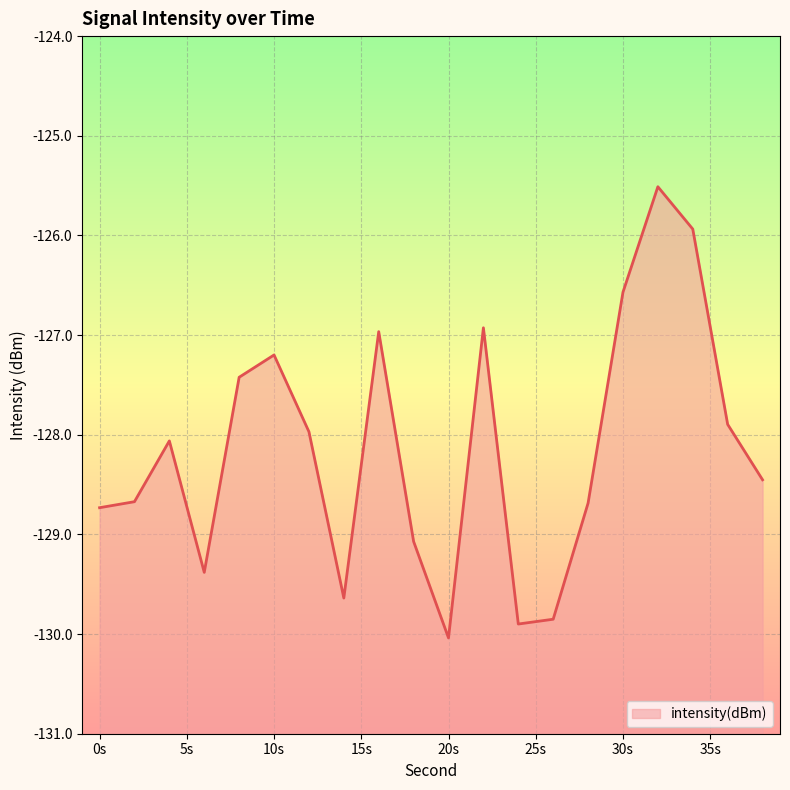

What is the change in value from 16 to 34?

+1.0